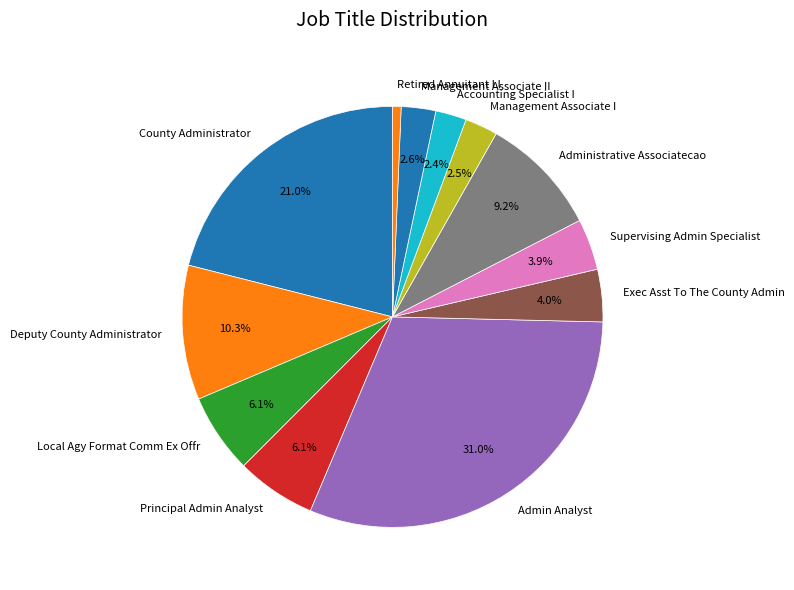

What portion of the pie excludes Principal Admin Analyst?

93.9%